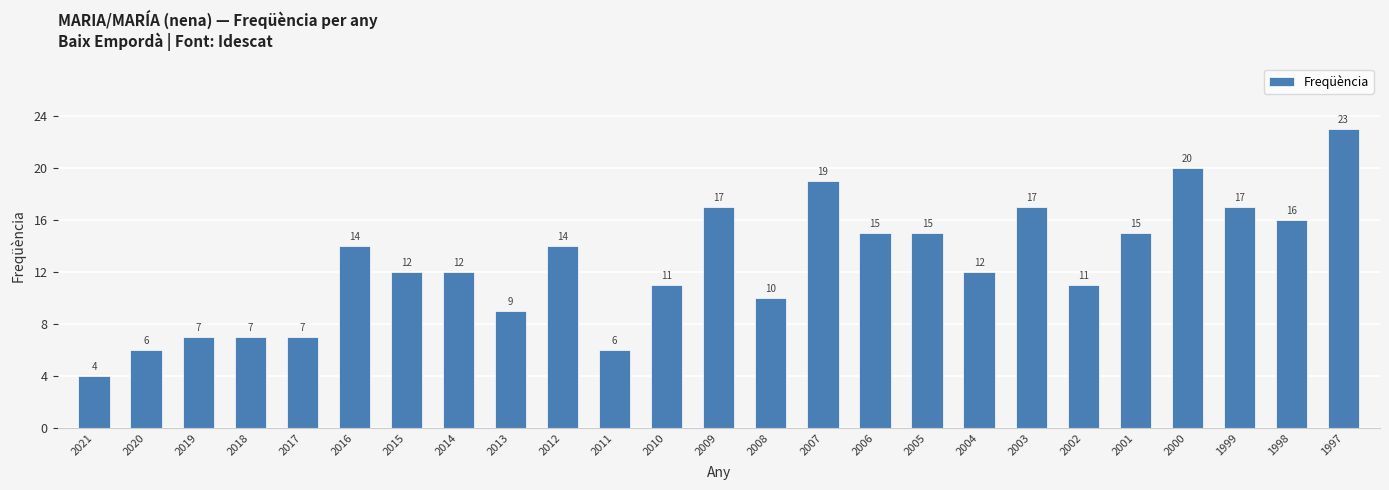

True or false: the data shows 25 at 2006.

False